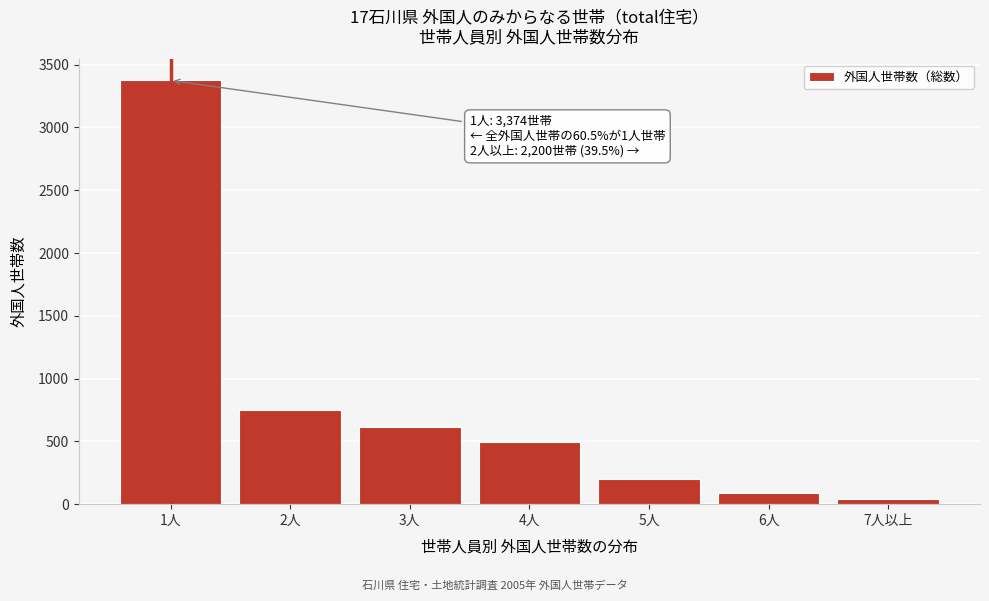

Reading left to right, transcribe all the data shown in this chart.

1人=3374	2人=752	3人=613	4人=498	5人=201	6人=92	7人以上=44